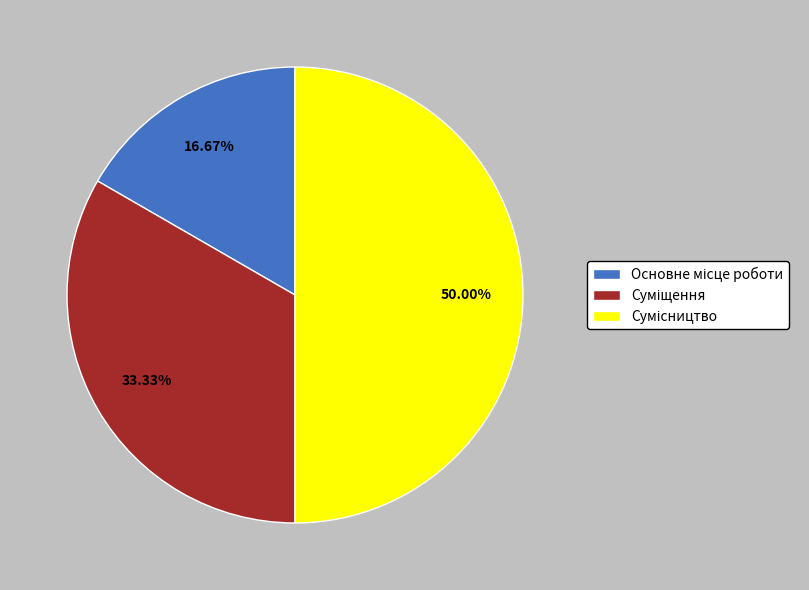

How much of the chart is everything except Суміщення?

66.7%